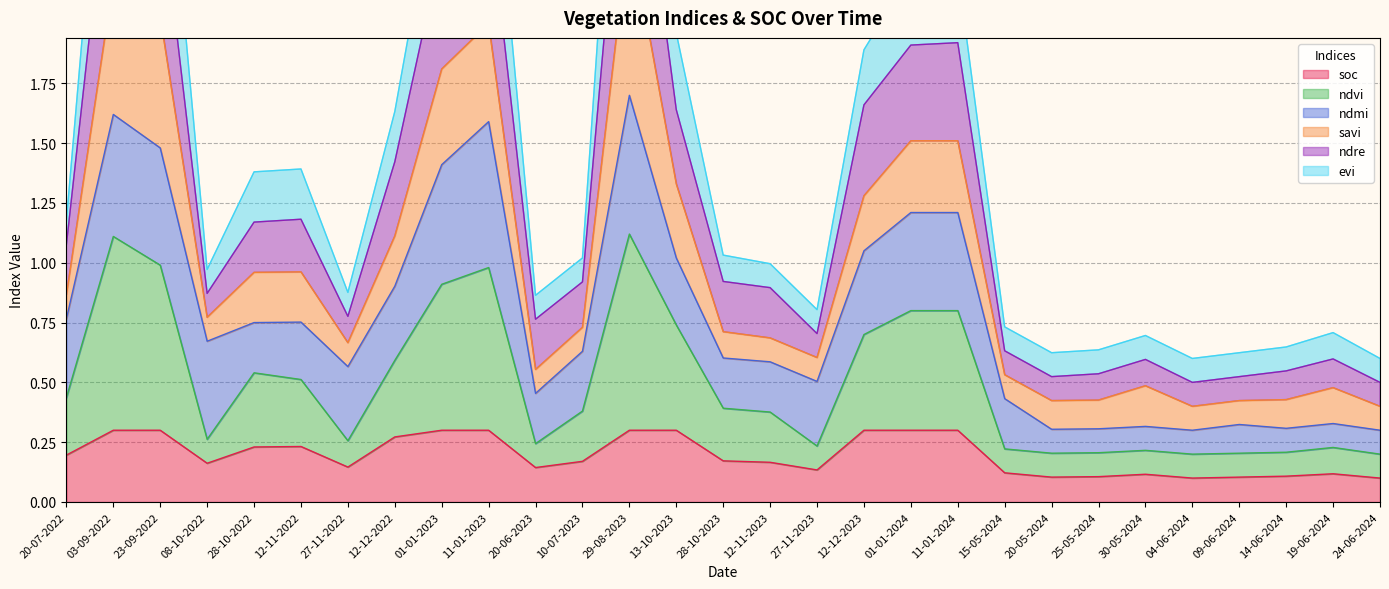

What is the average value of the soc series?

0.2